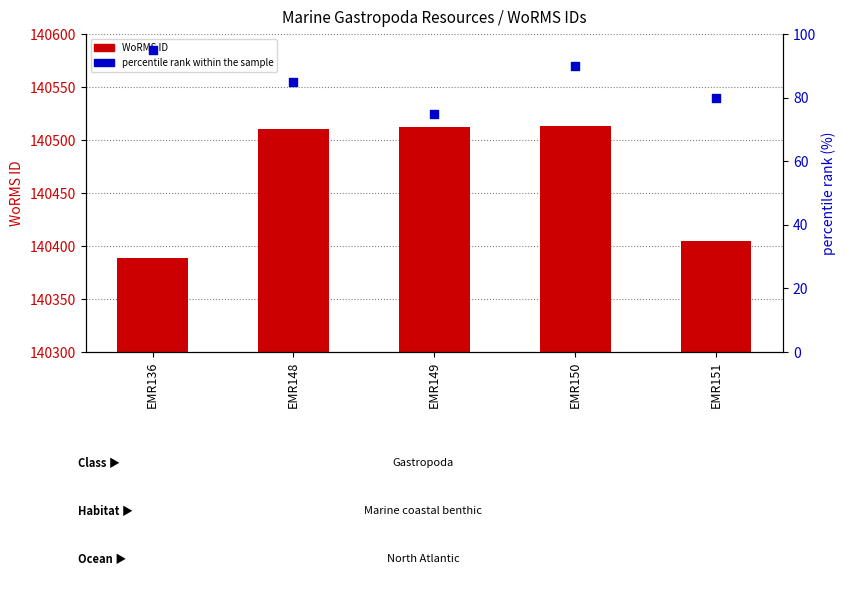

Which series reaches the minimum Y coordinate?

percentile rank within the sample